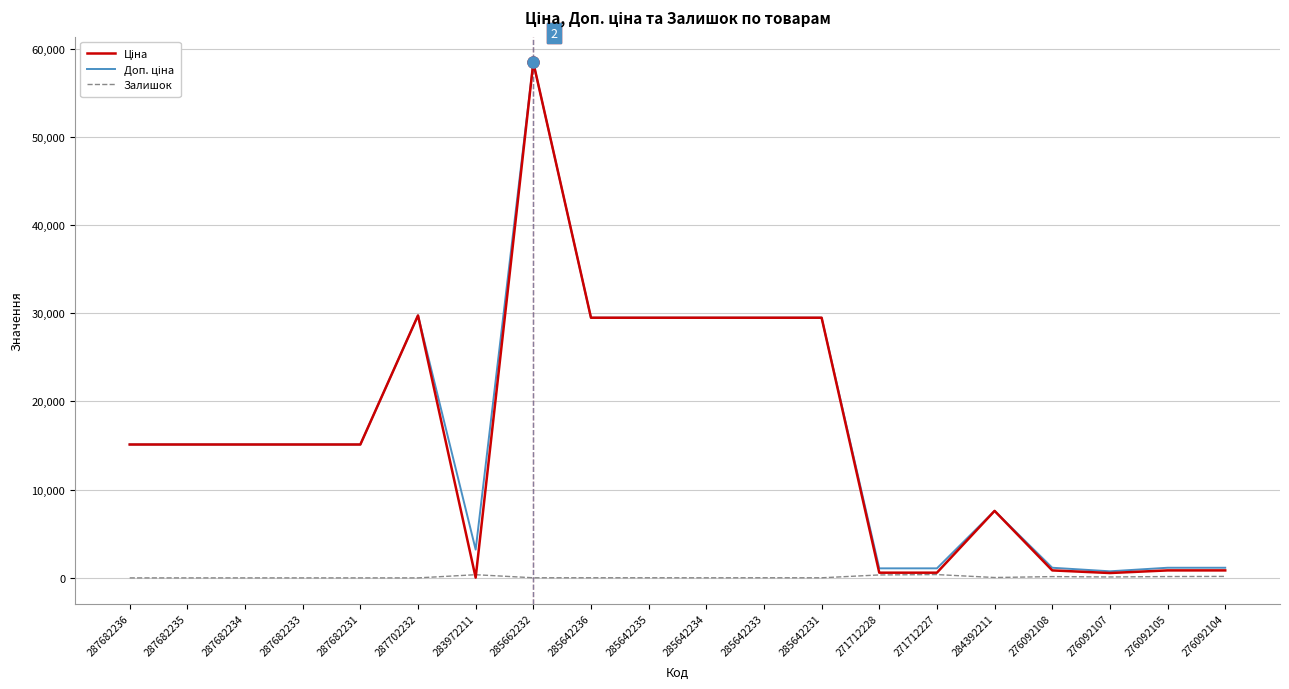

At which category is the sum across all series the highest?

285662232